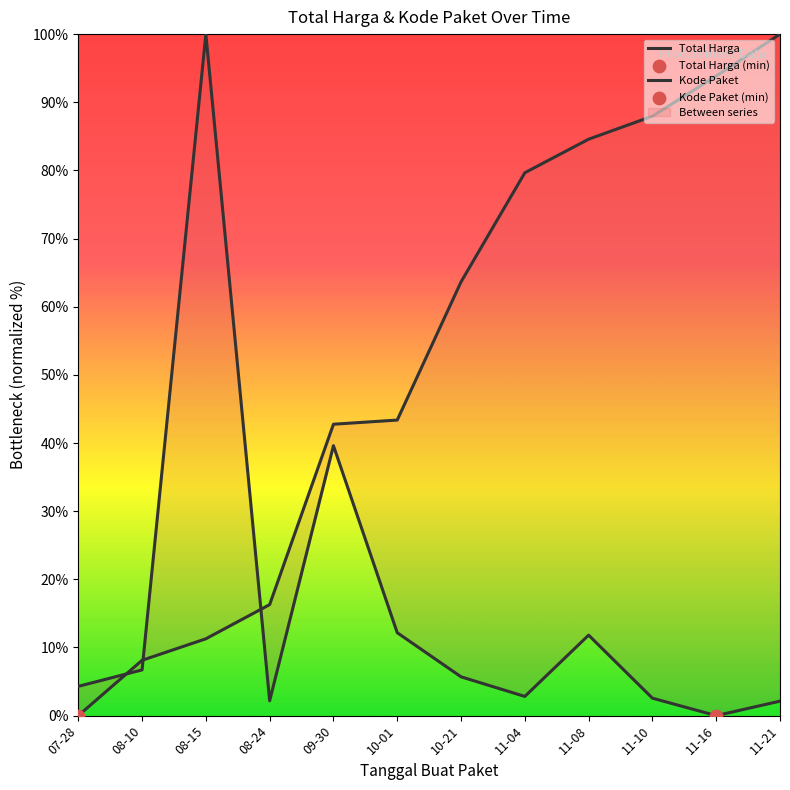

Which series contains the lowest Y value?

Total Harga